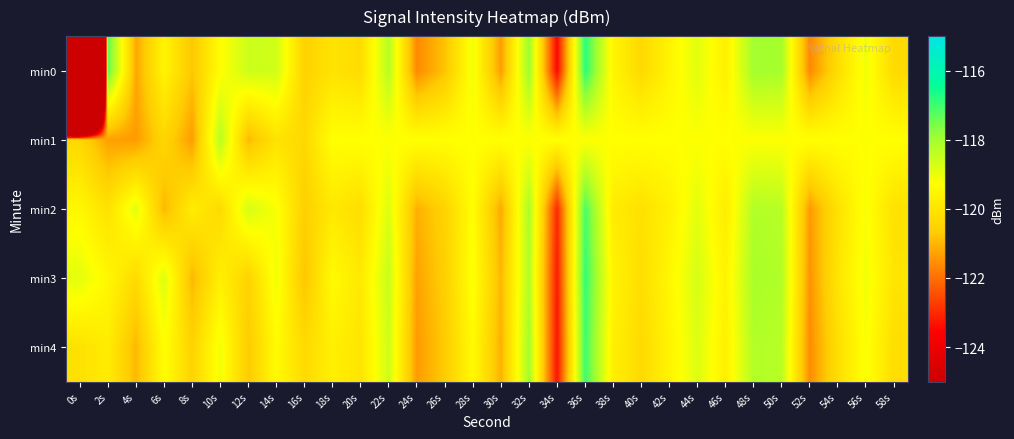

How many series are shown in this chart?

5